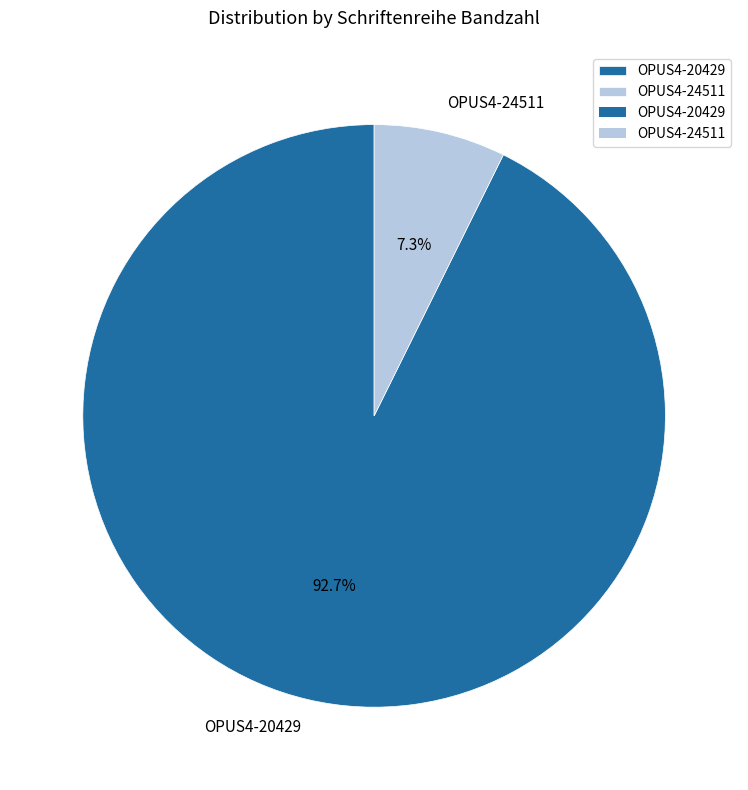

Which slice represents more than half of the pie?

OPUS4-20429